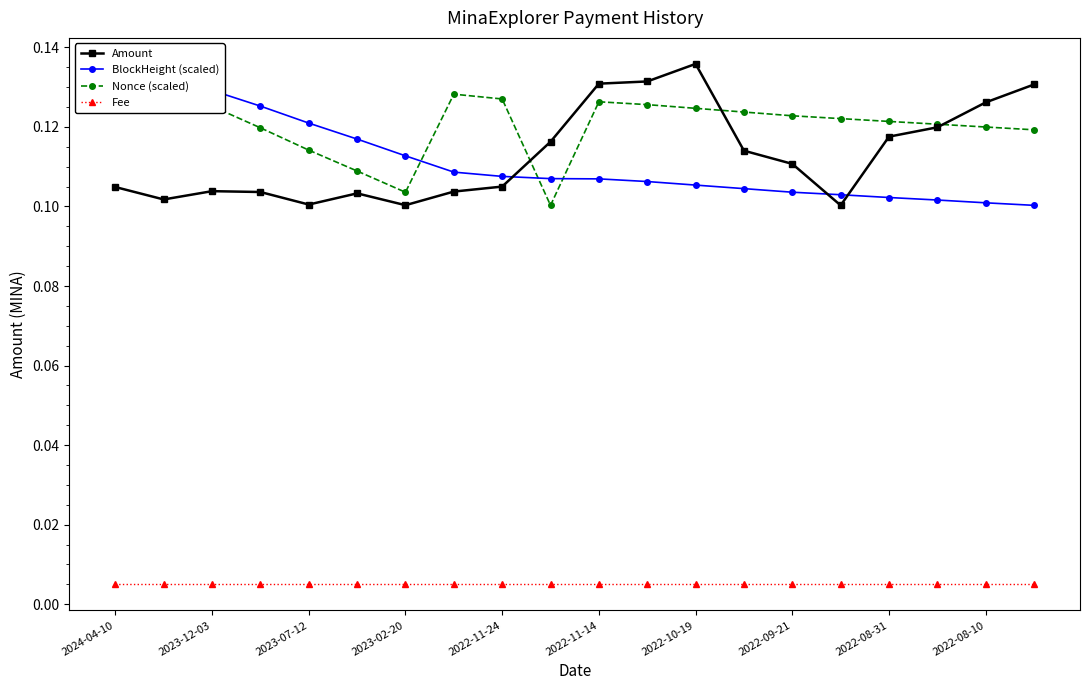

Rank the series at 13 from highest to lowest value.

Nonce (scaled), Amount, BlockHeight (scaled), Fee